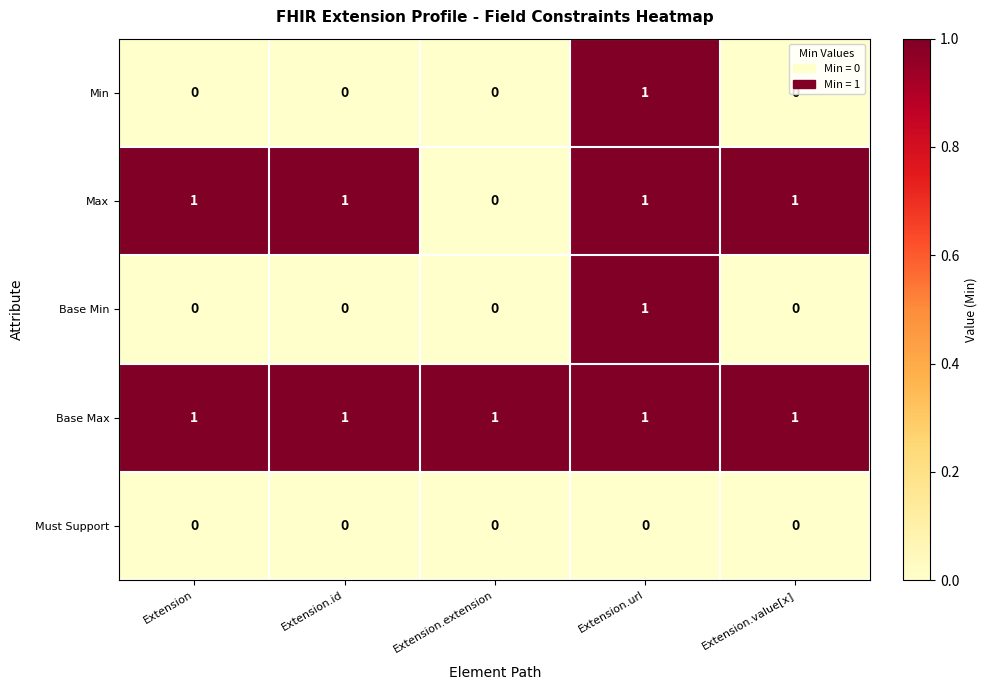

At which label does Min reach its peak?

Extension.url